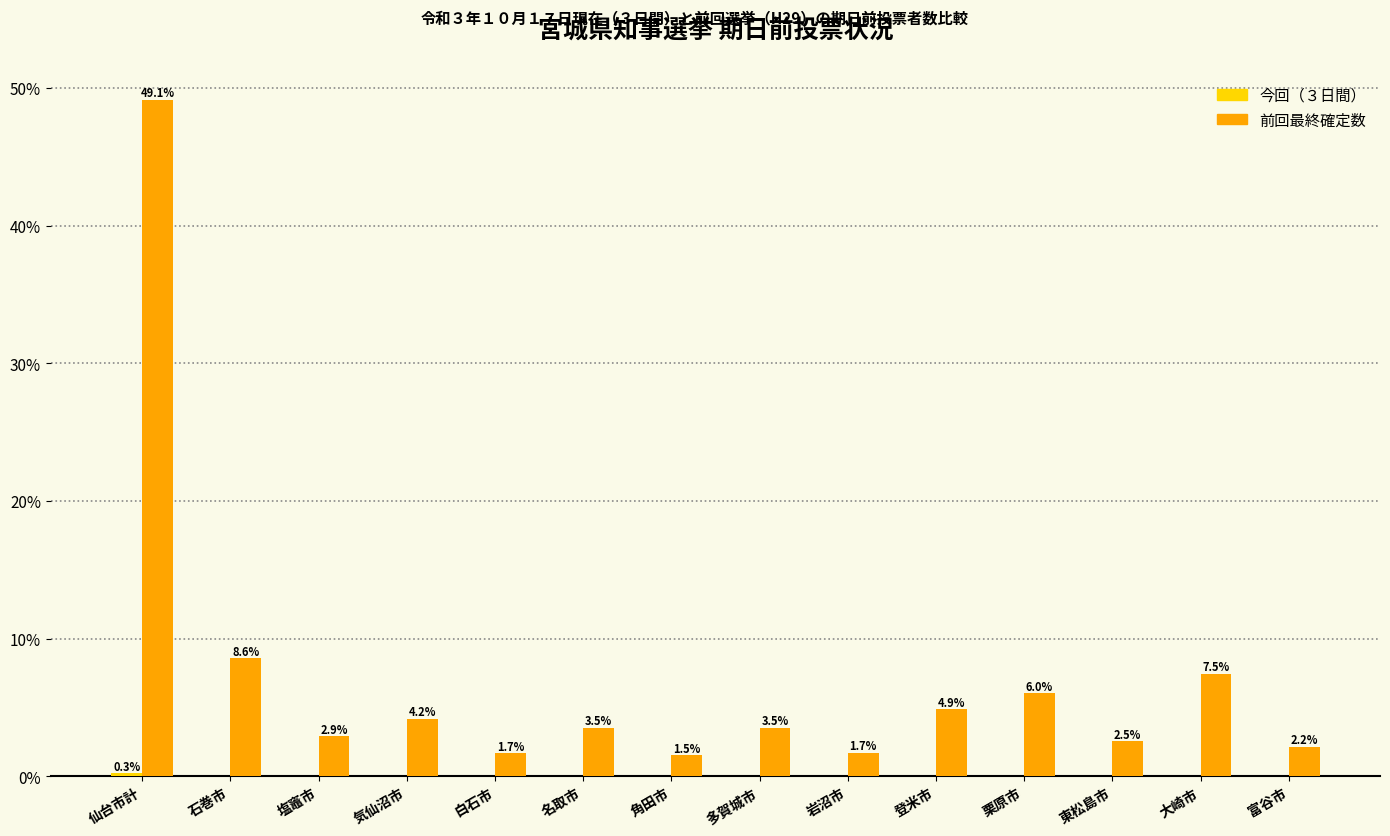

What is the greatest value displayed?

49.1